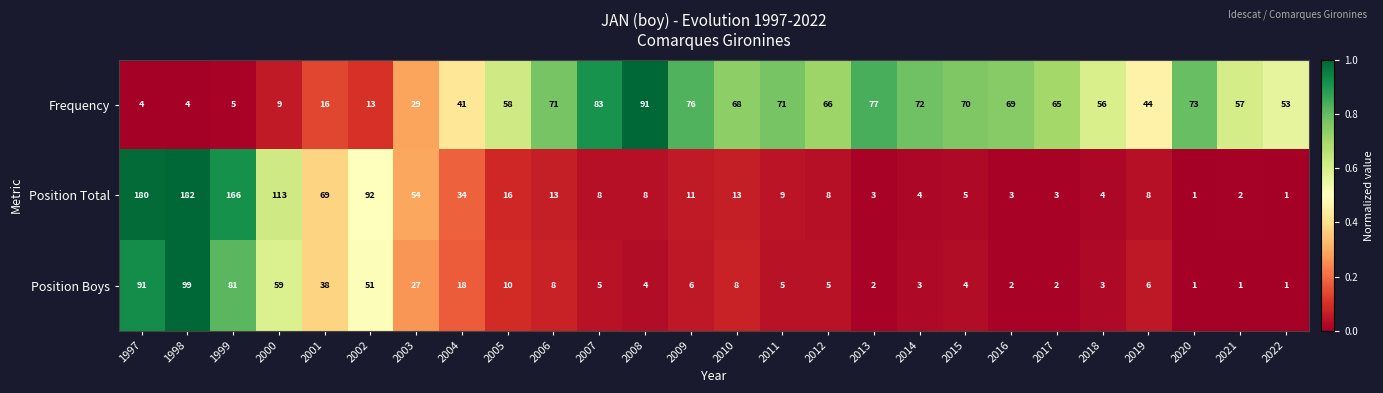

What is the greatest value displayed?

182